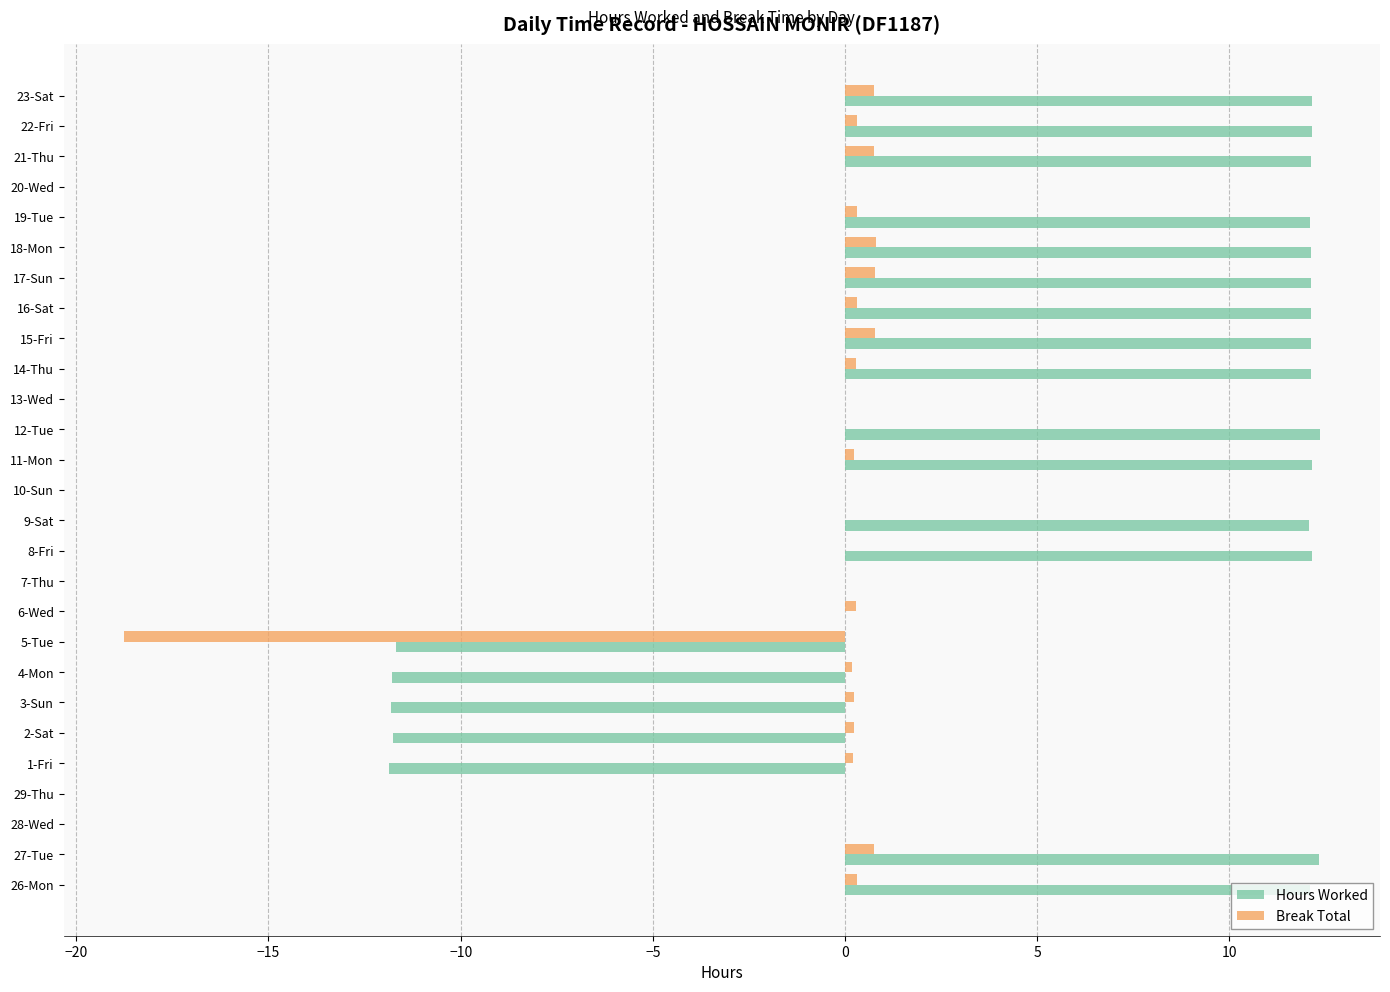

What is the maximum value shown in the chart?

12.4